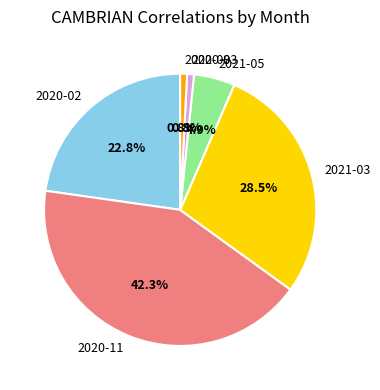

To the nearest percent, what is the difference between the largest and smallest slice percentages?

41%